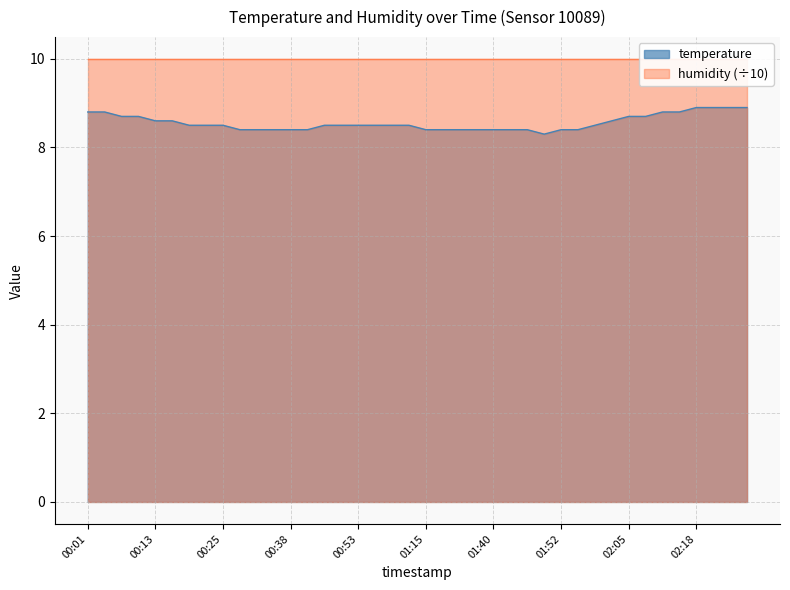

What is the ratio of the value at 00:35 to the value at 00:19?

1.0